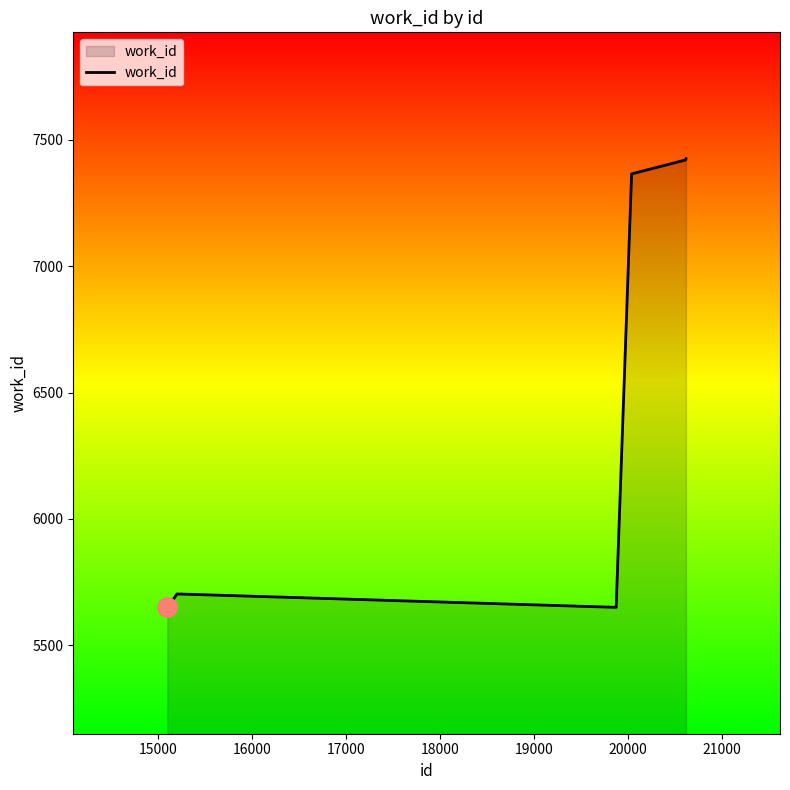

What is the maximum value shown in the chart?

7425